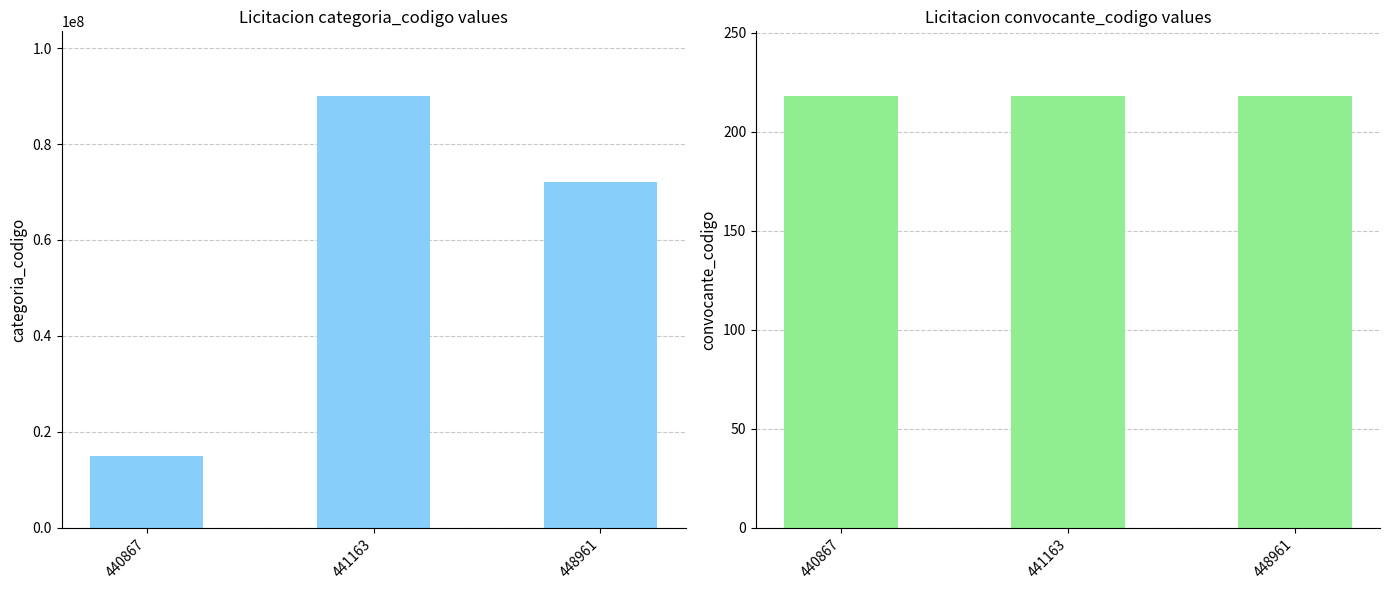

Reading left to right, what are all the values shown in this chart?

categoria_codigo: 440867=15000000	441163=90000000	448961=72000000
convocante_codigo: 440867=218	441163=218	448961=218